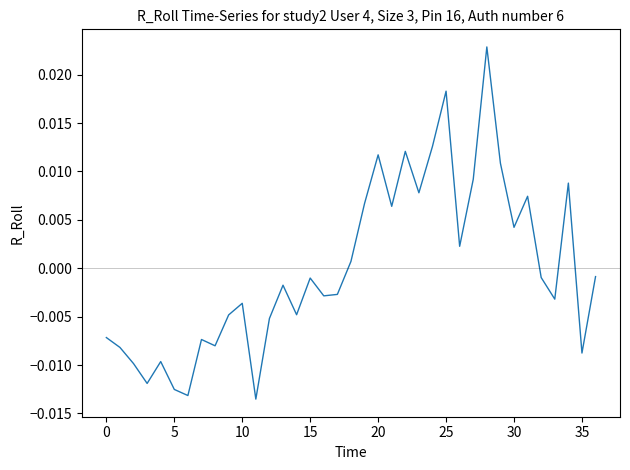

At which label does the data first exceed 0?

18